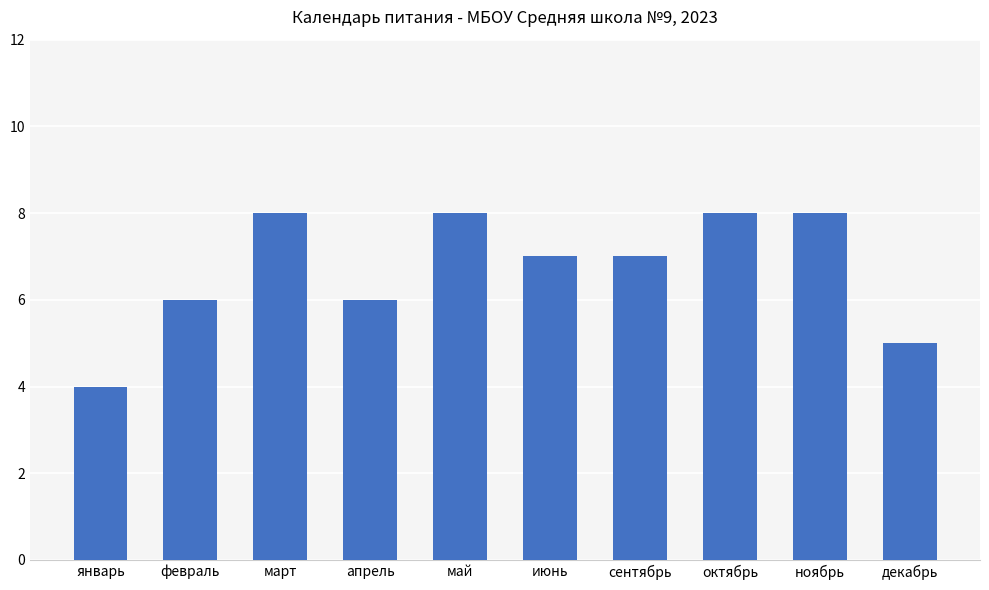

Is it true that the value at март is 13?

False